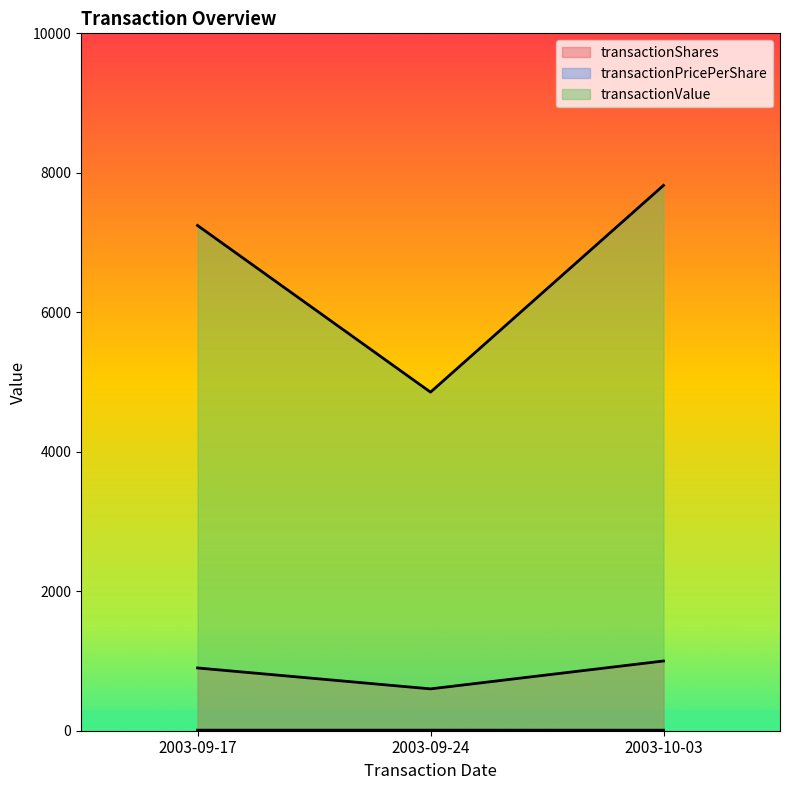

What is the difference between the transactionPricePerShare values at 2003-09-17 and 2003-10-03?

0.2